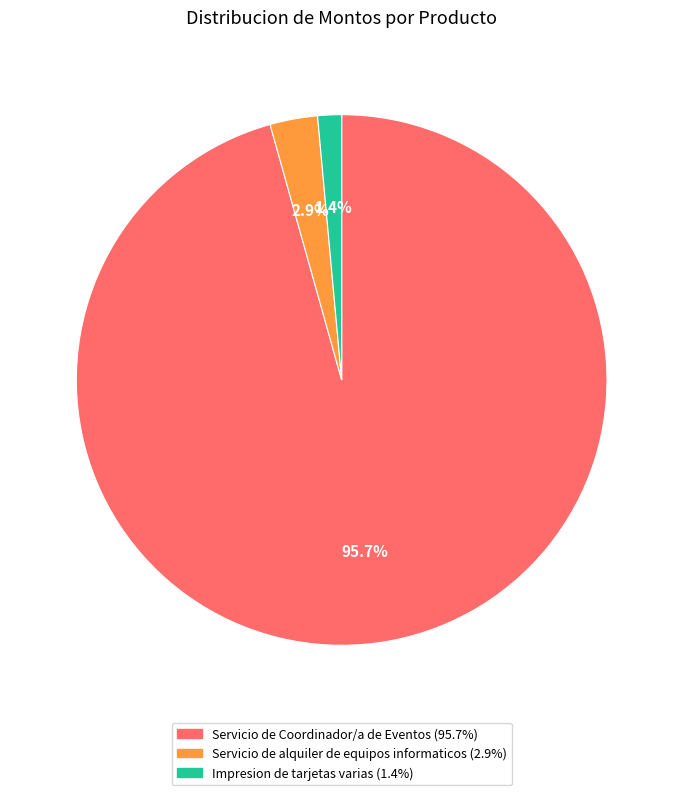

To the nearest percent, what portion does Servicio de Coordinador/a de Eventos represent?

96%